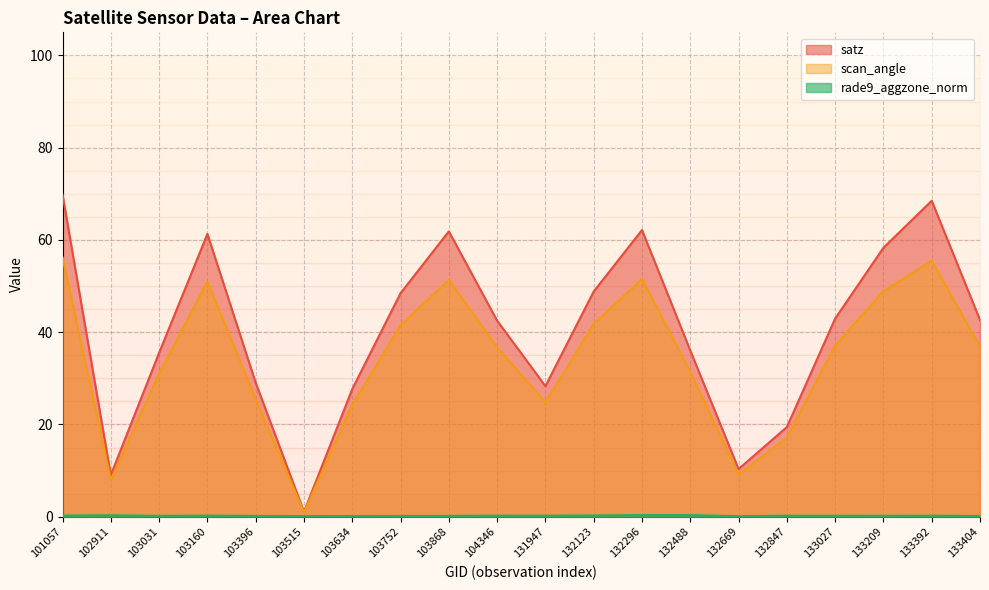

Rank the series by their maximum value, from highest to lowest.

satz, scan_angle, rade9_aggzone_norm